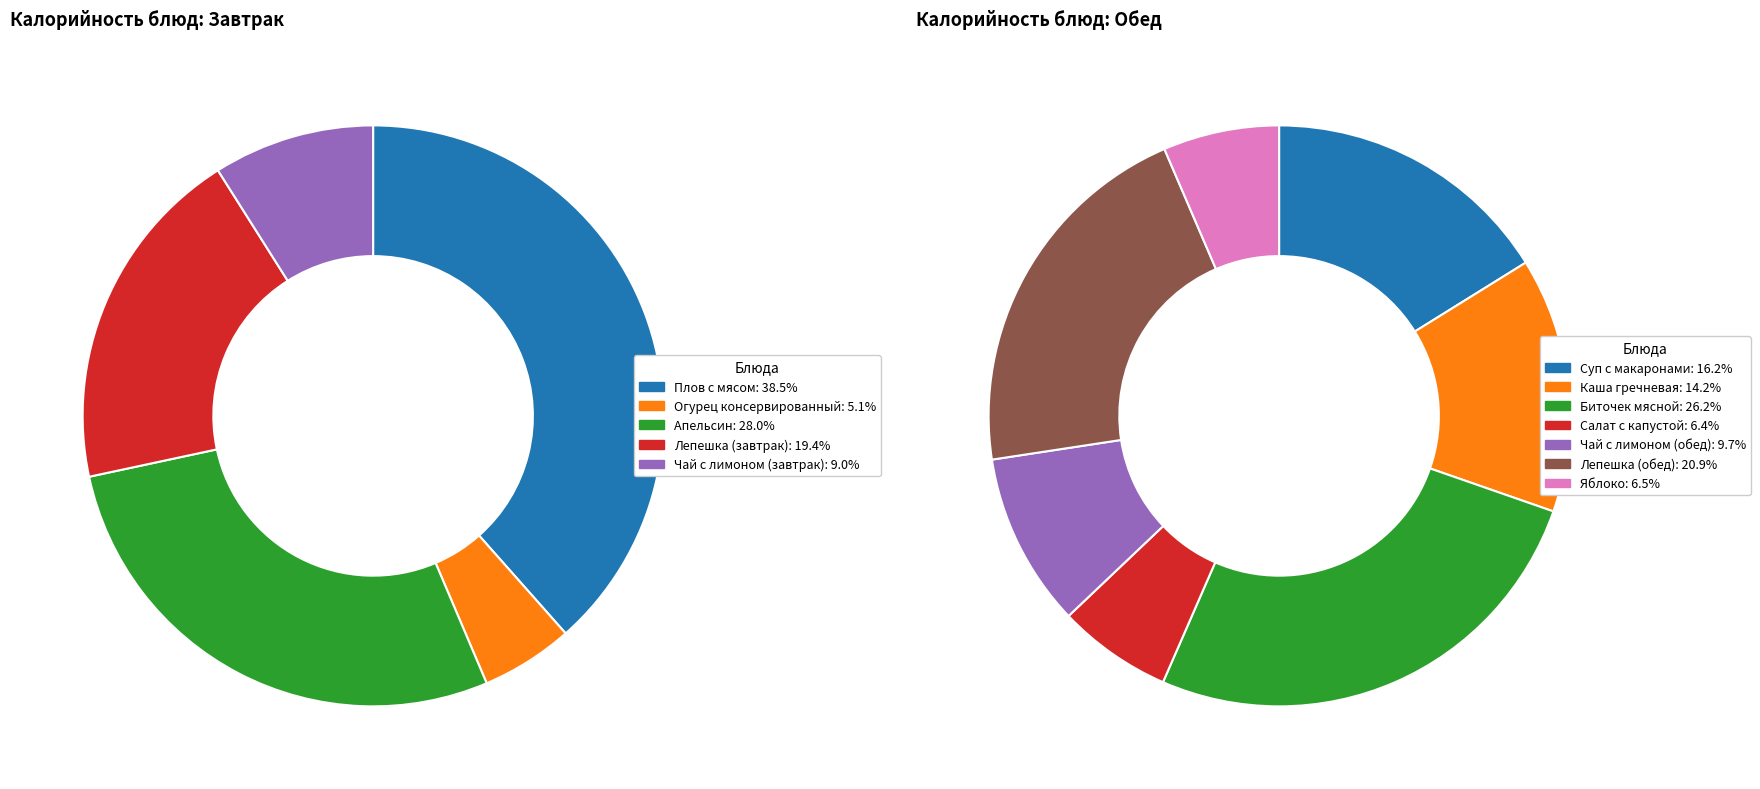

Is there any slice that represents more than half of the pie?

No